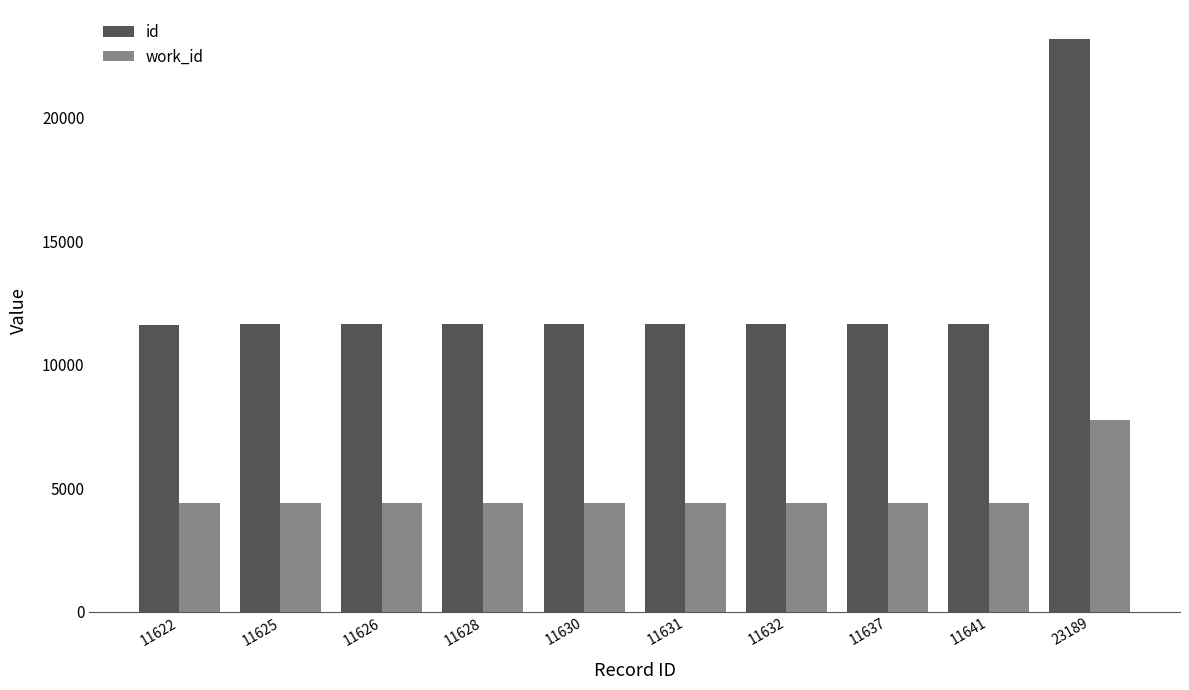

Between 11630 and 23189, which series saw the biggest shift?

id